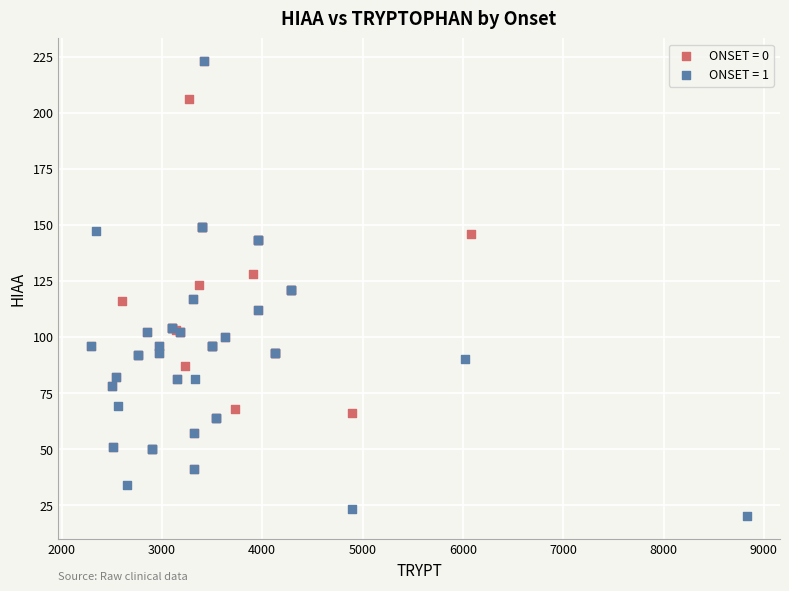

Which series has the largest Y range (max minus min)?

ONSET = 1